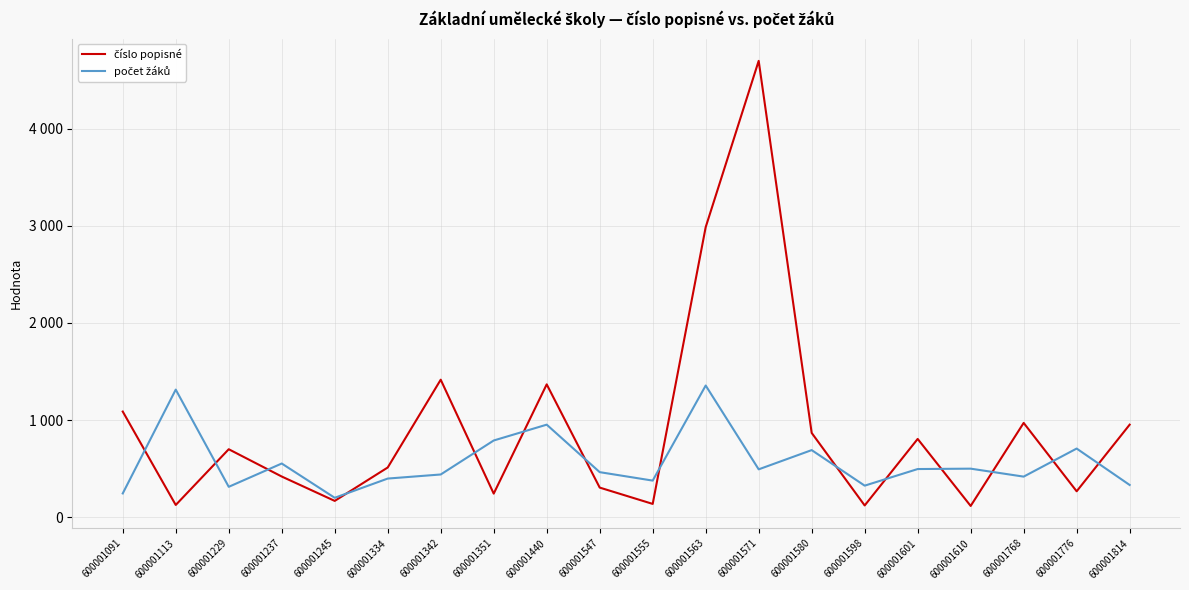

What is the smallest value displayed?

116